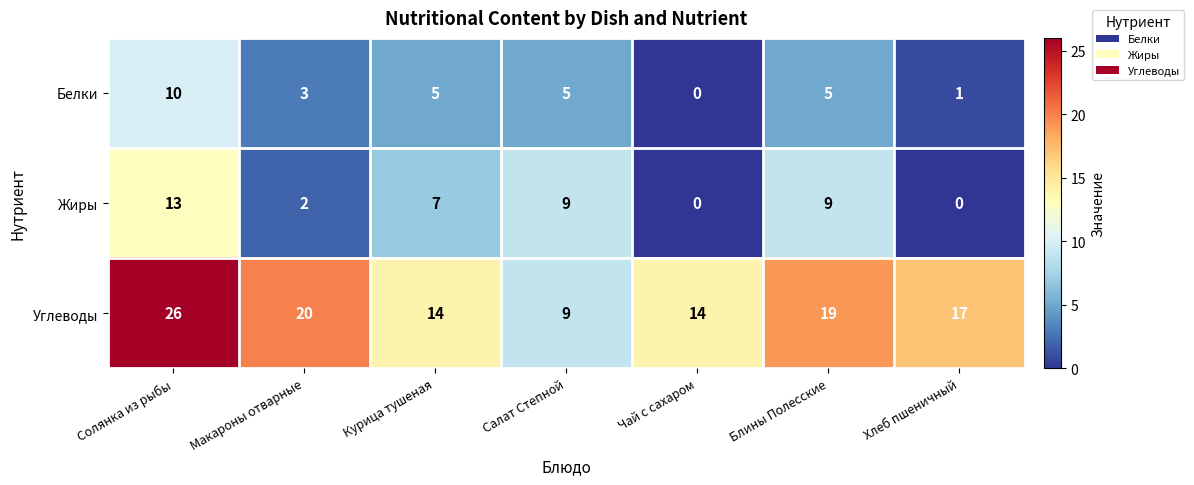

Count the number of data series in this chart.

3